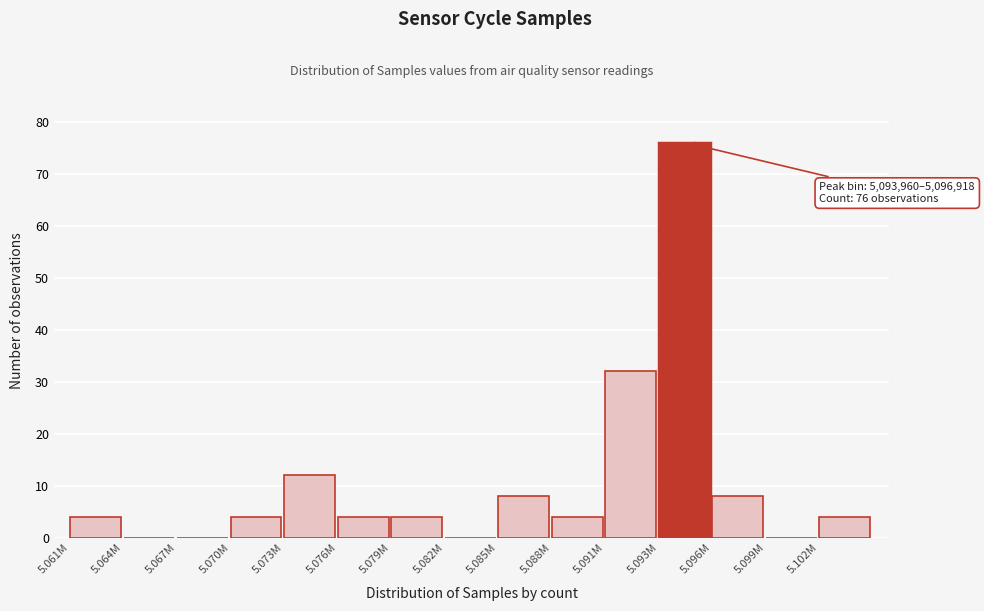

Reading right to left, extract all data points from this chart.

5.102M=4	5.099M=0	5.096M=8	5.093M=76	5.091M=32	5.088M=4	5.085M=8	5.082M=0	5.079M=4	5.076M=4	5.073M=12	5.070M=4	5.067M=0	5.064M=0	5.061M=4